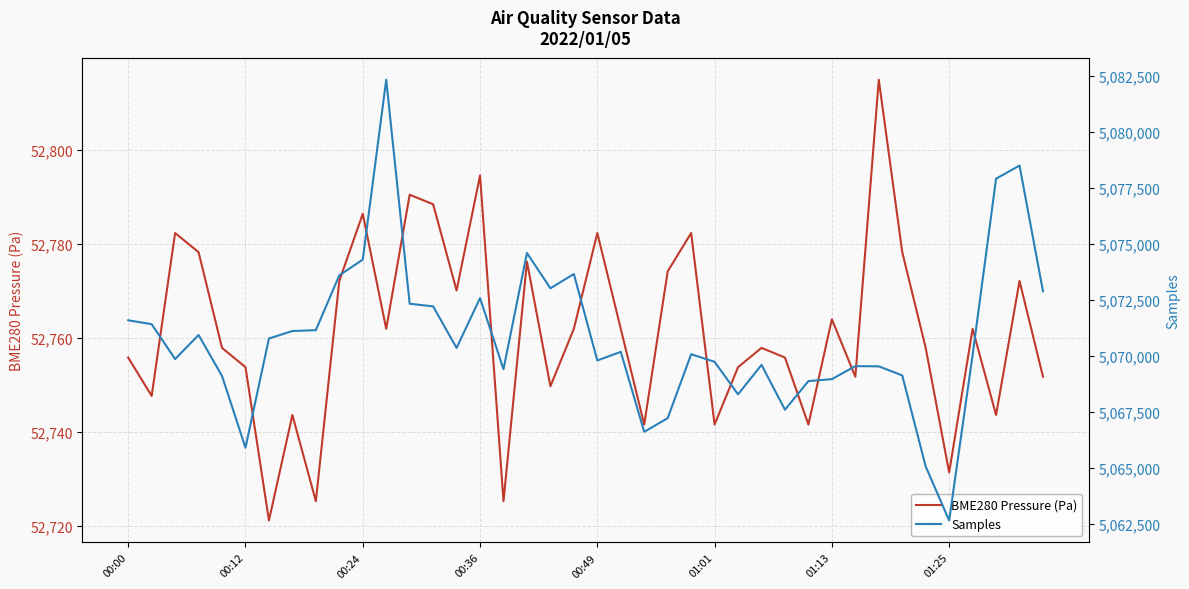

Which category has the highest value across all series?

11